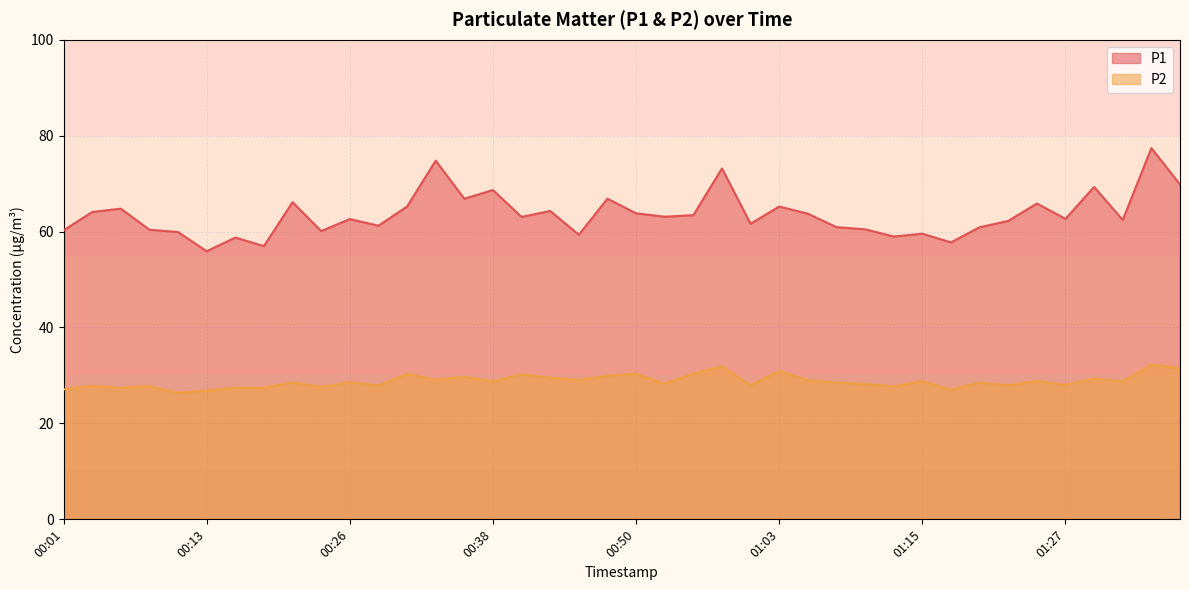

Where is the first local maximum for P2?

00:03